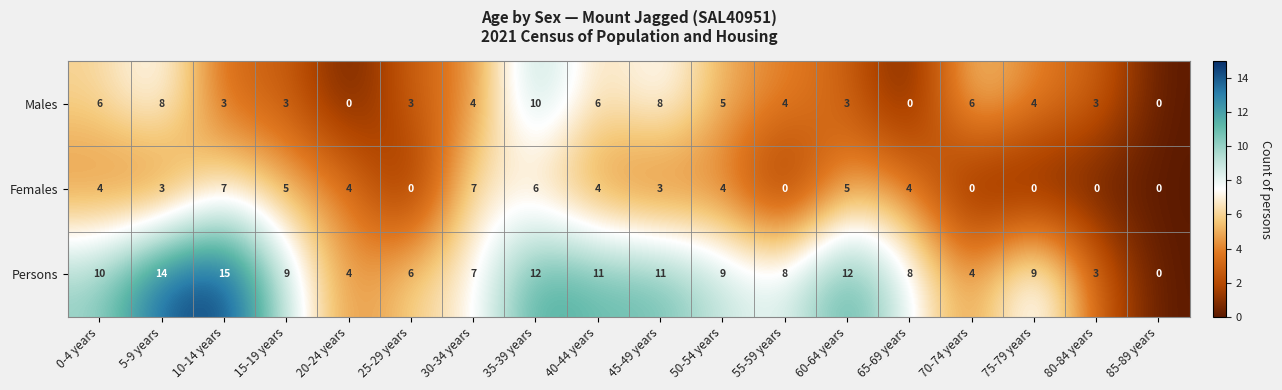

List the series in order of their overall mean, highest first.

Persons, Males, Females